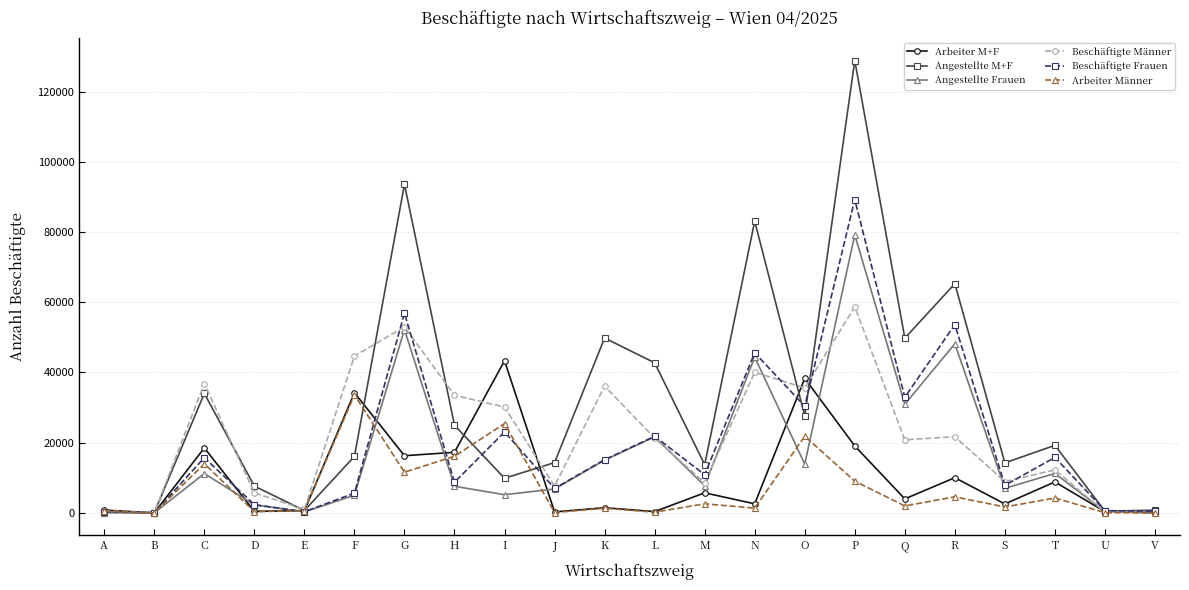

True or false: Beschäftigte Männer has more than 1 points higher than both neighbors.

True